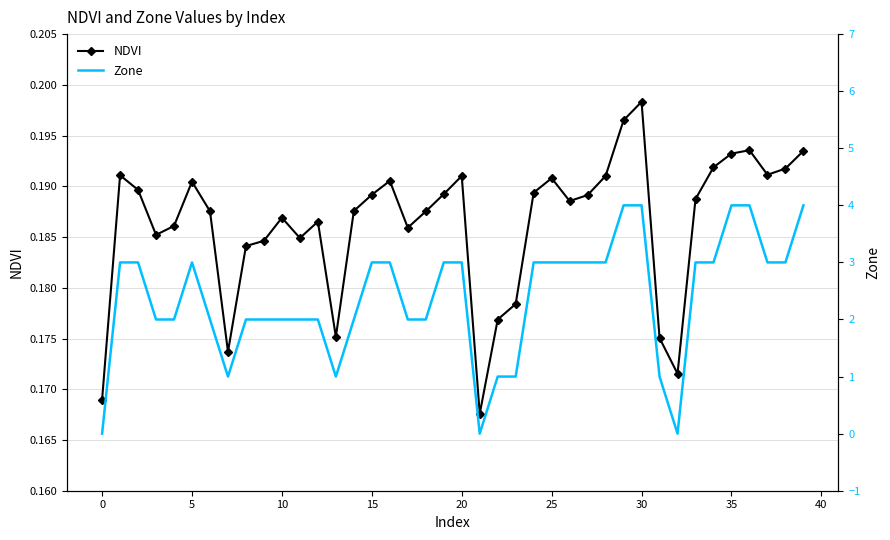

True or false: Zone and NDVI intersect in this chart.

True